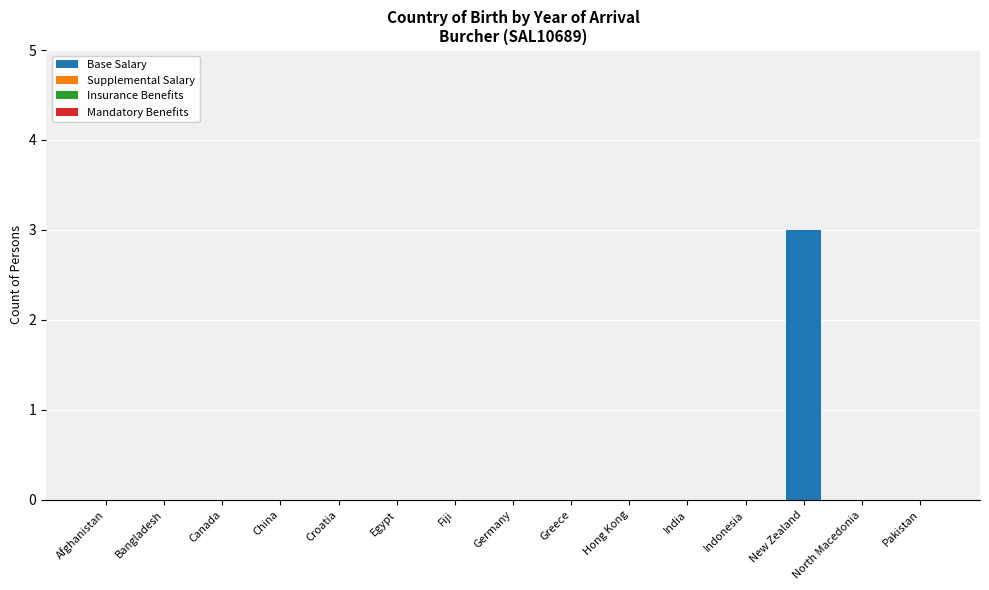

The chart shows a value of -1 at Egypt. True or false?

False